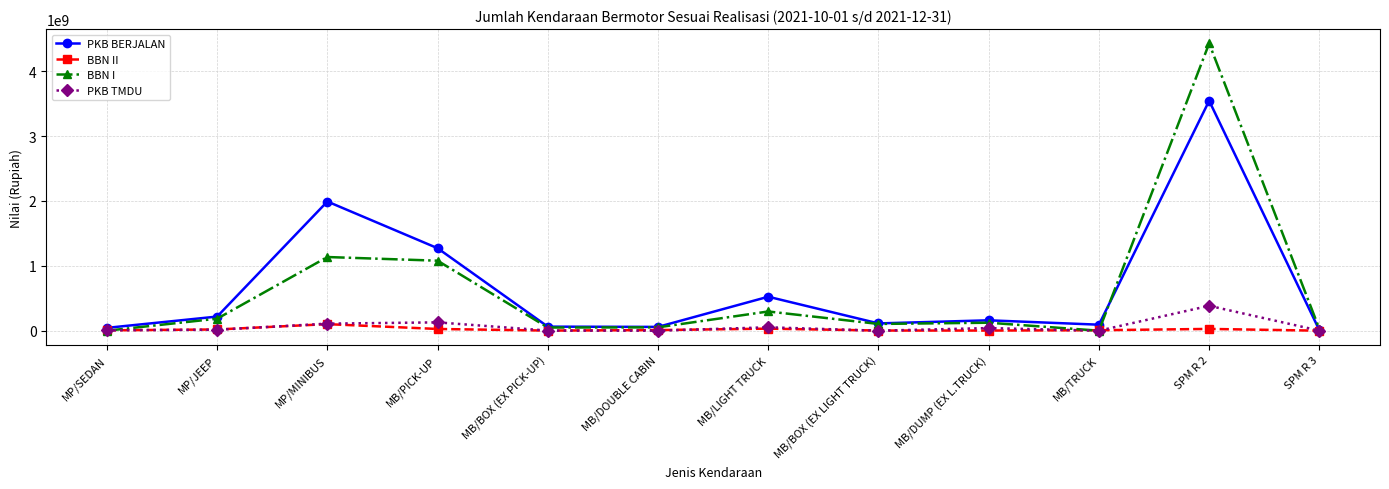

Which series has the largest range (max minus min)?

BBN I